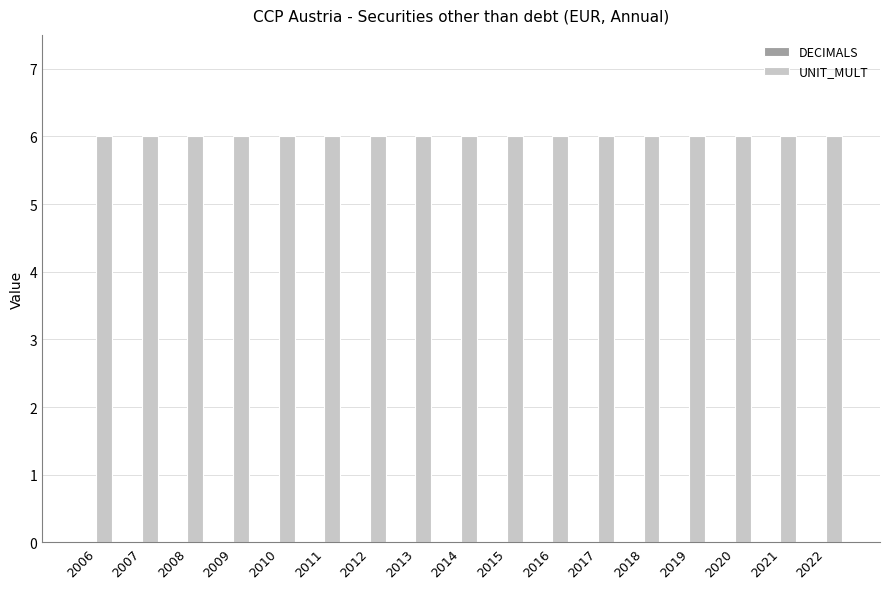

Which label corresponds to the smallest value in the chart?

2006